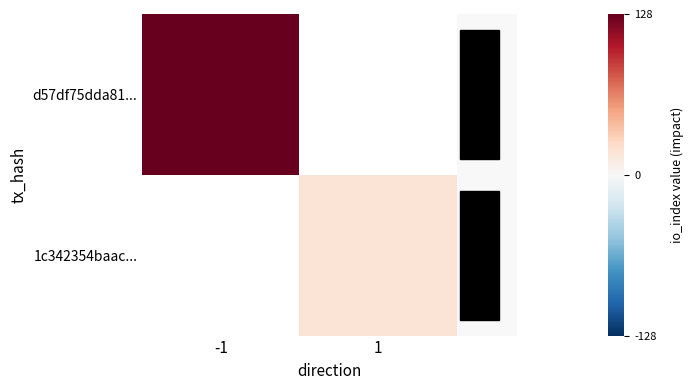

List the series in order of their peak value, highest first.

d57df75dda81..., 1c342354baac...